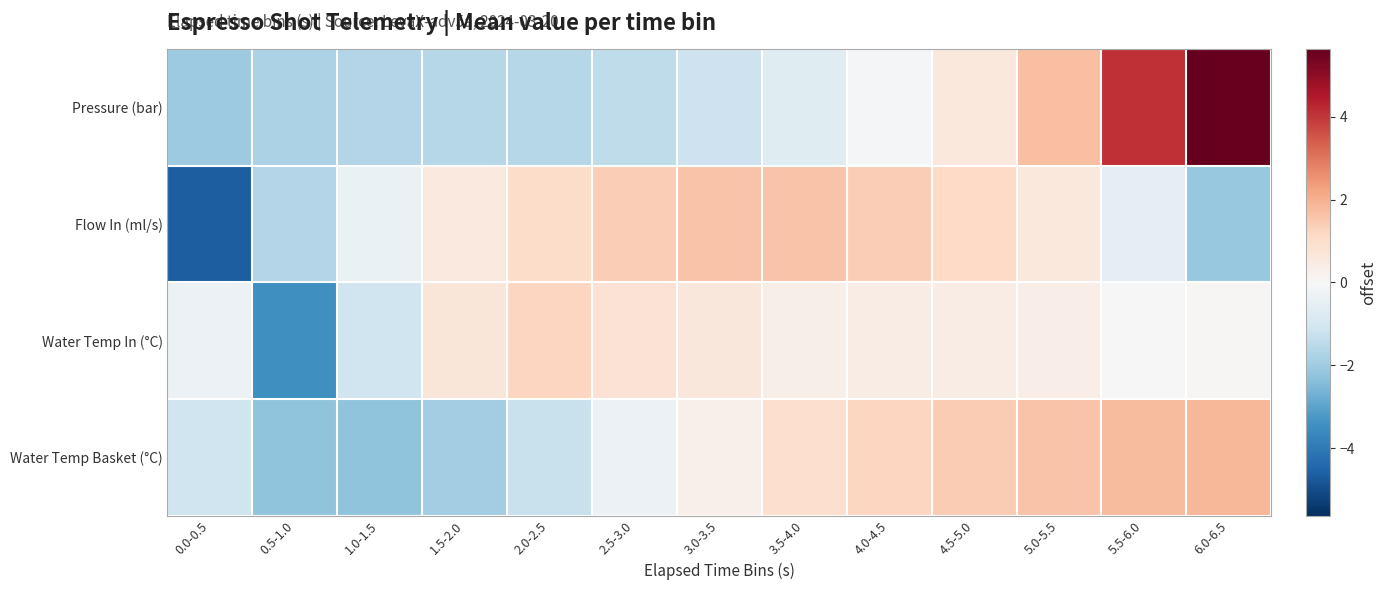

What is the spread (max minus min) of values at 1.5-2.0?

2.6